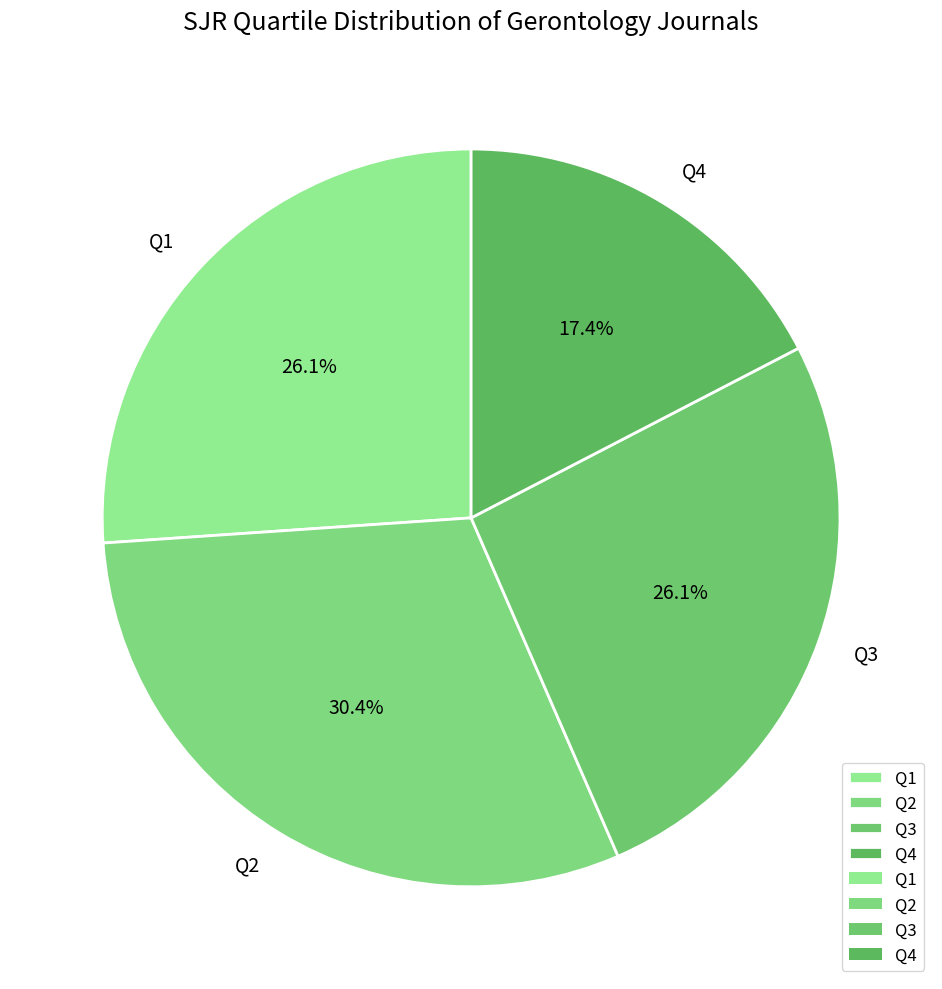

Does Q4 represent more than half of the total?

No